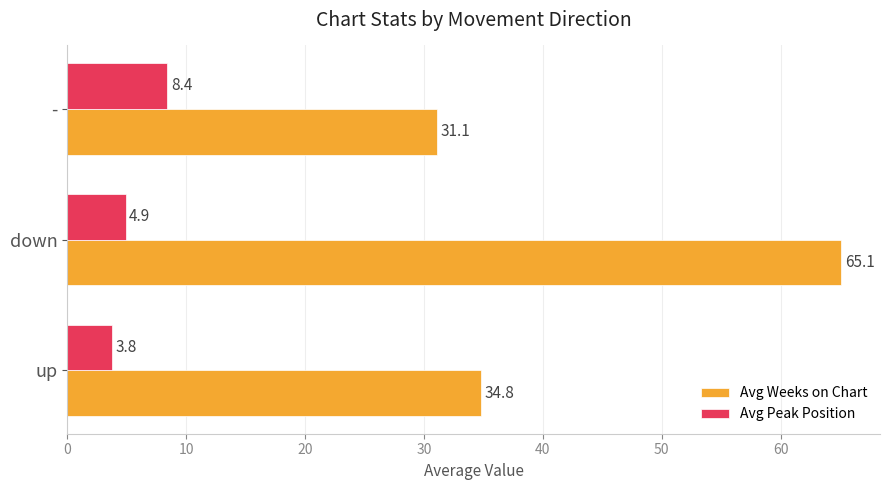

How many values in the Avg Peak Position series exceed 4?

2